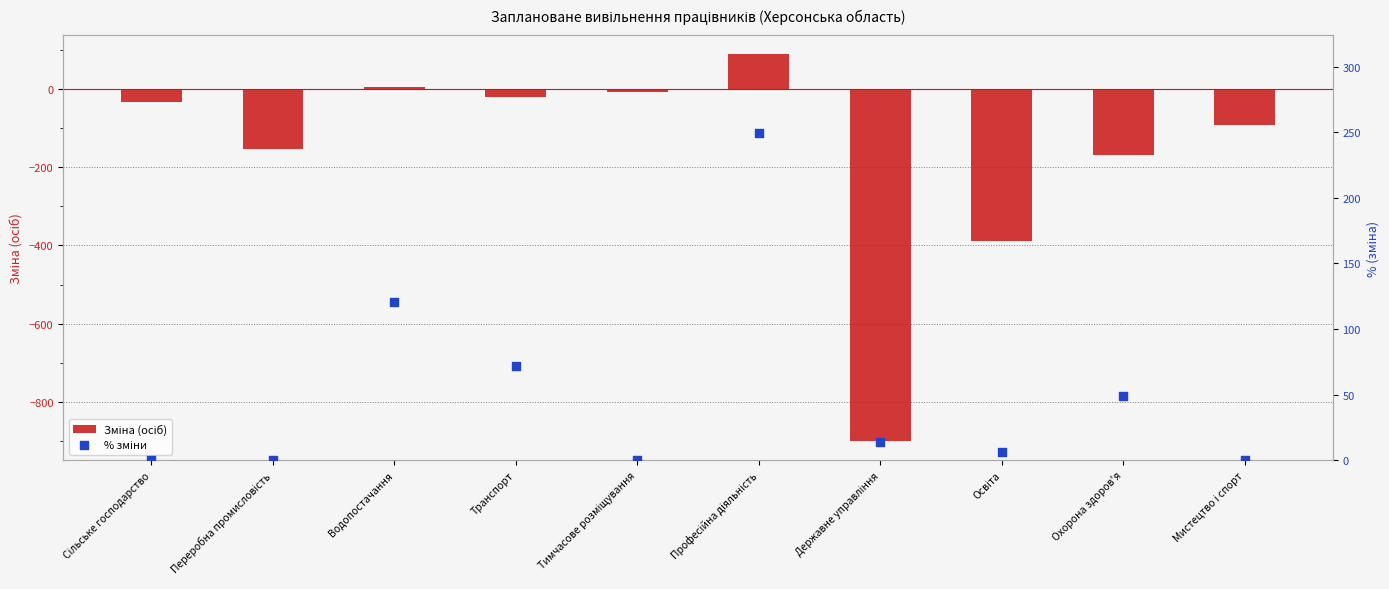

At how many categories does at least one series exceed -556?

10